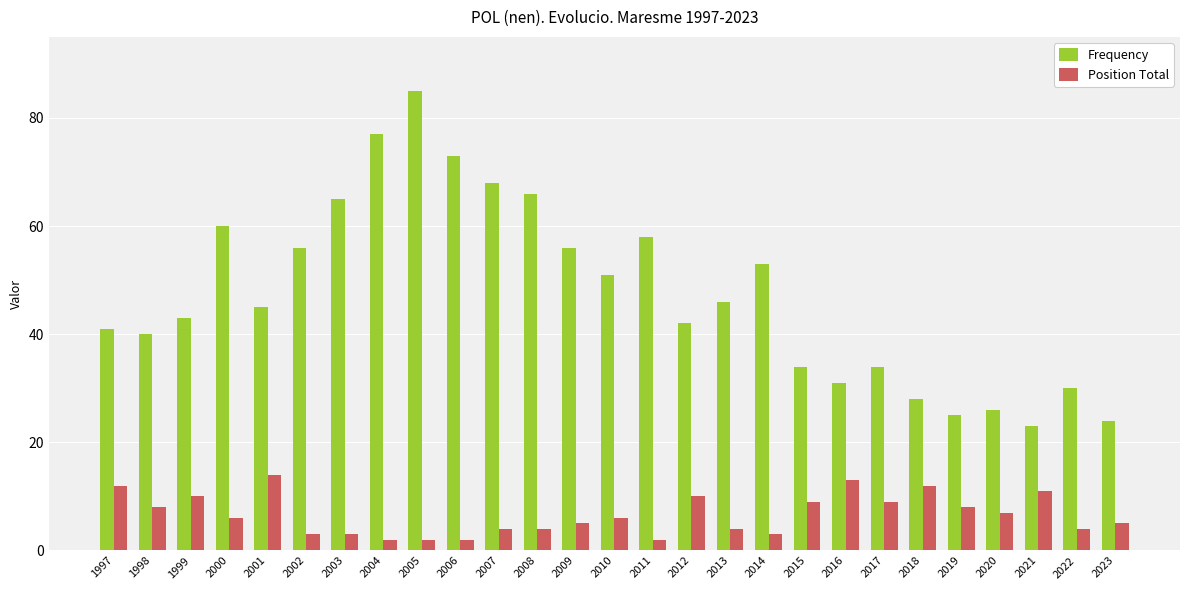

What is the sum of the Frequency values at 2019 and 1997?

66